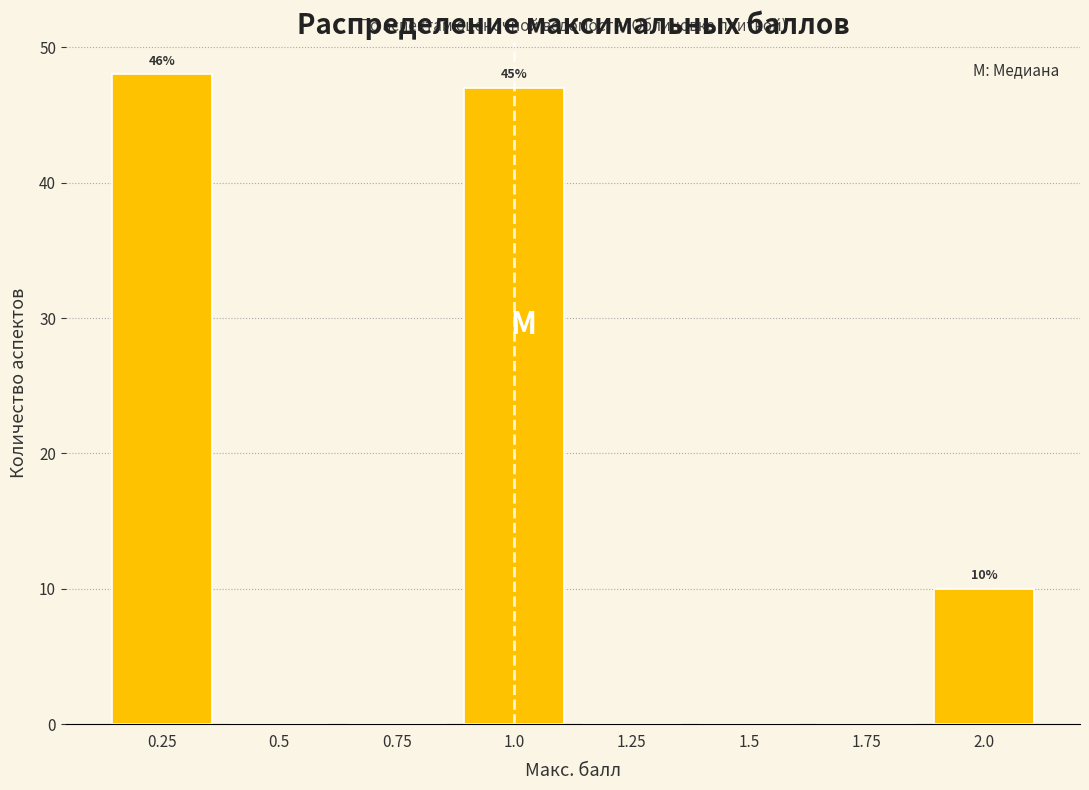

Over which range of the x-axis is the bar tallest?

0.125 to 0.375